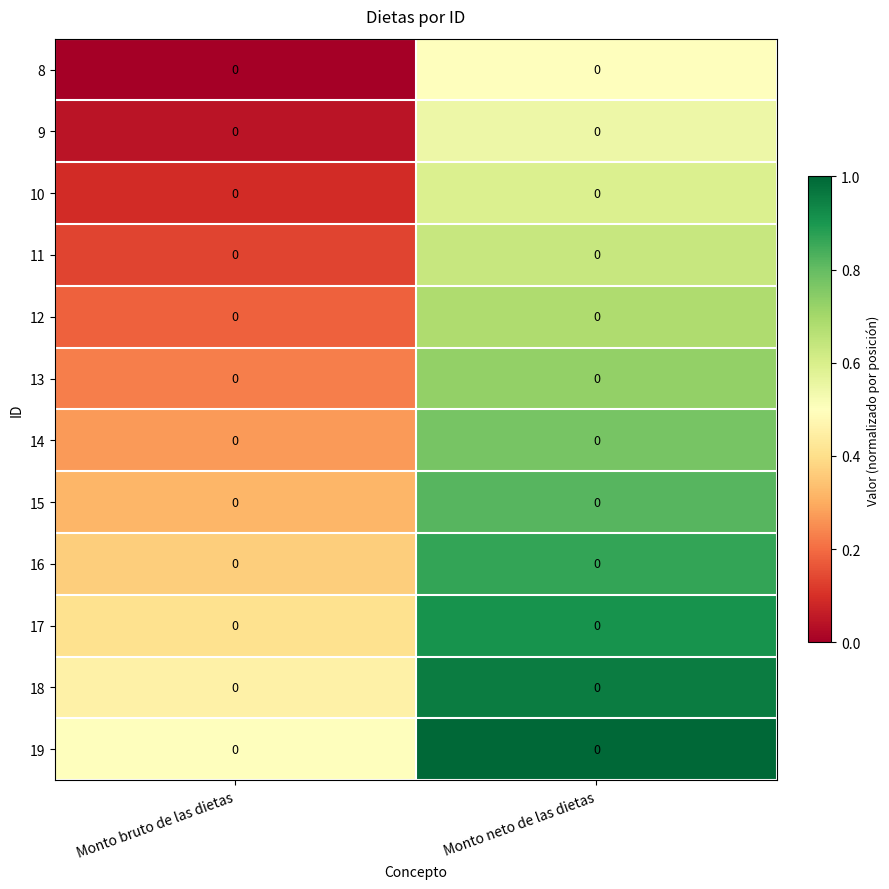

The value of 14 at Monto neto de las dietas is 0.5. True or false?

False